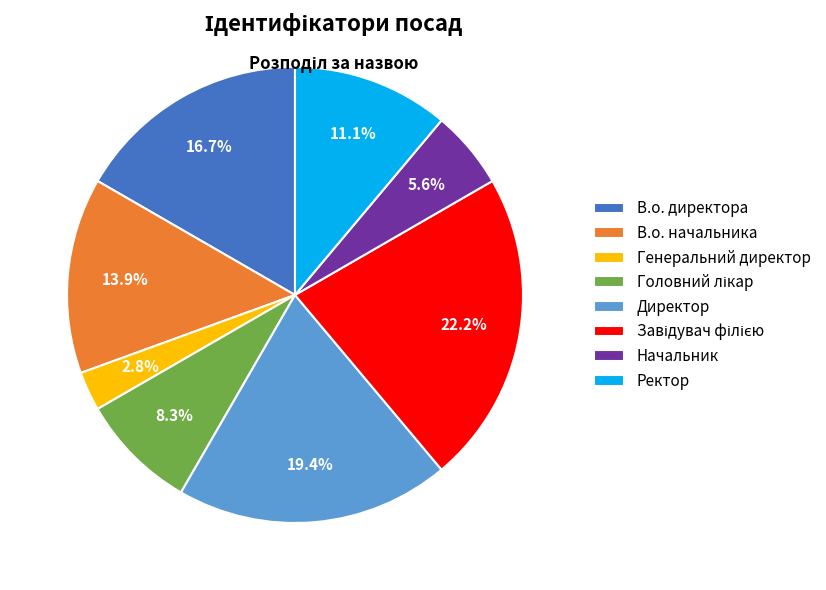

What is the total percentage of Директор and Начальник?

25.0%